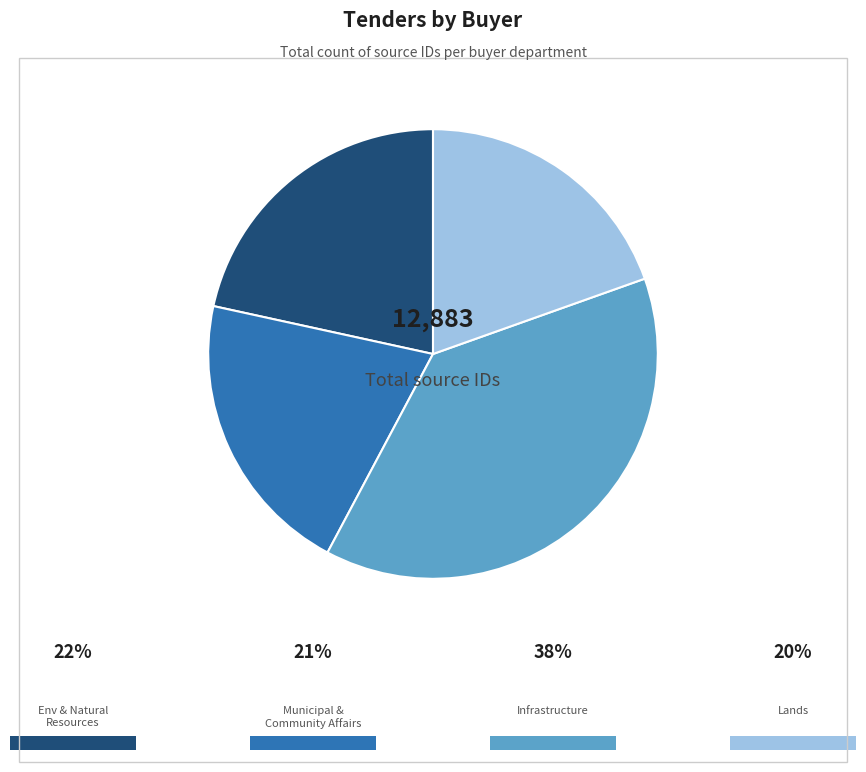

Is there any slice that represents more than half of the pie?

No